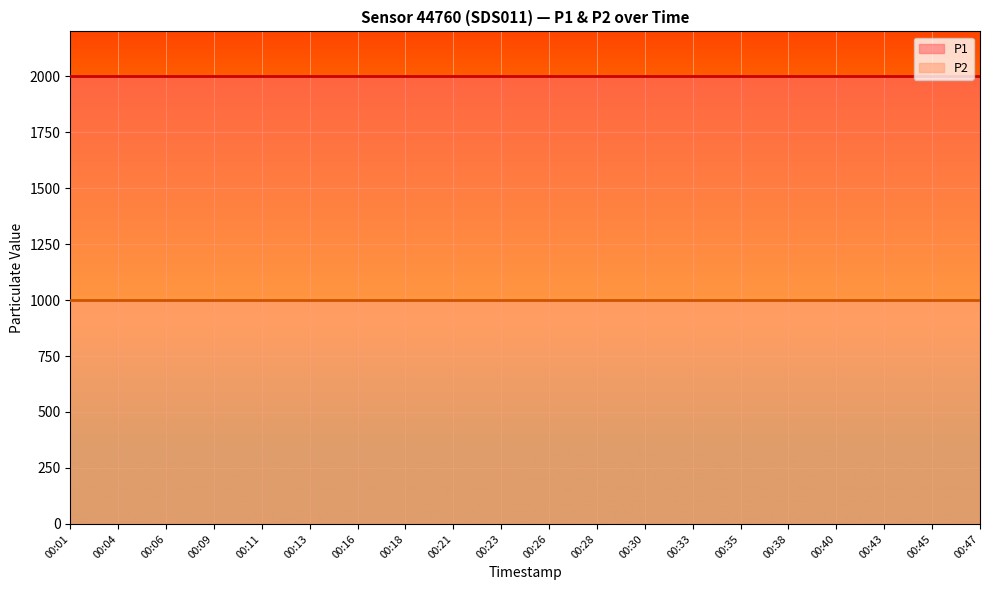

Reading right to left, list all the values displayed in this chart.

P1: 00:47=1999.9	00:45=1999.9	00:43=1999.9	00:40=1999.9	00:38=1999.9	00:35=1999.9	00:33=1999.9	00:30=1999.9	00:28=1999.9	00:26=1999.9	00:23=1999.9	00:21=1999.9	00:18=1999.9	00:16=1999.9	00:13=1999.9	00:11=1999.9	00:09=1999.9	00:06=1999.9	00:04=1999.9	00:01=1999.9
P2: 00:47=999.9	00:45=999.9	00:43=999.9	00:40=999.9	00:38=999.9	00:35=999.9	00:33=999.9	00:30=999.9	00:28=999.9	00:26=999.9	00:23=999.9	00:21=999.9	00:18=999.9	00:16=999.9	00:13=999.9	00:11=999.9	00:09=999.9	00:06=999.9	00:04=999.9	00:01=999.9